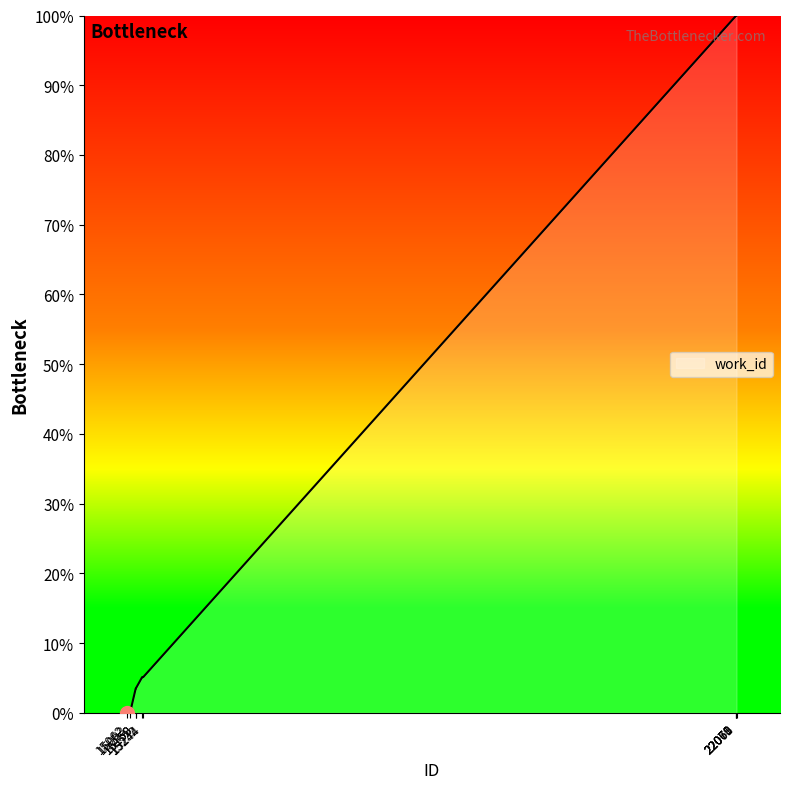

How many lines are shown in the chart?

1